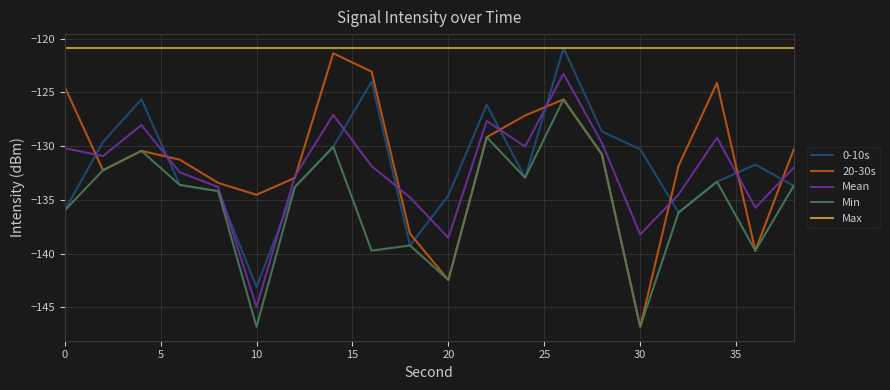

Which series has the largest total across all categories?

Max